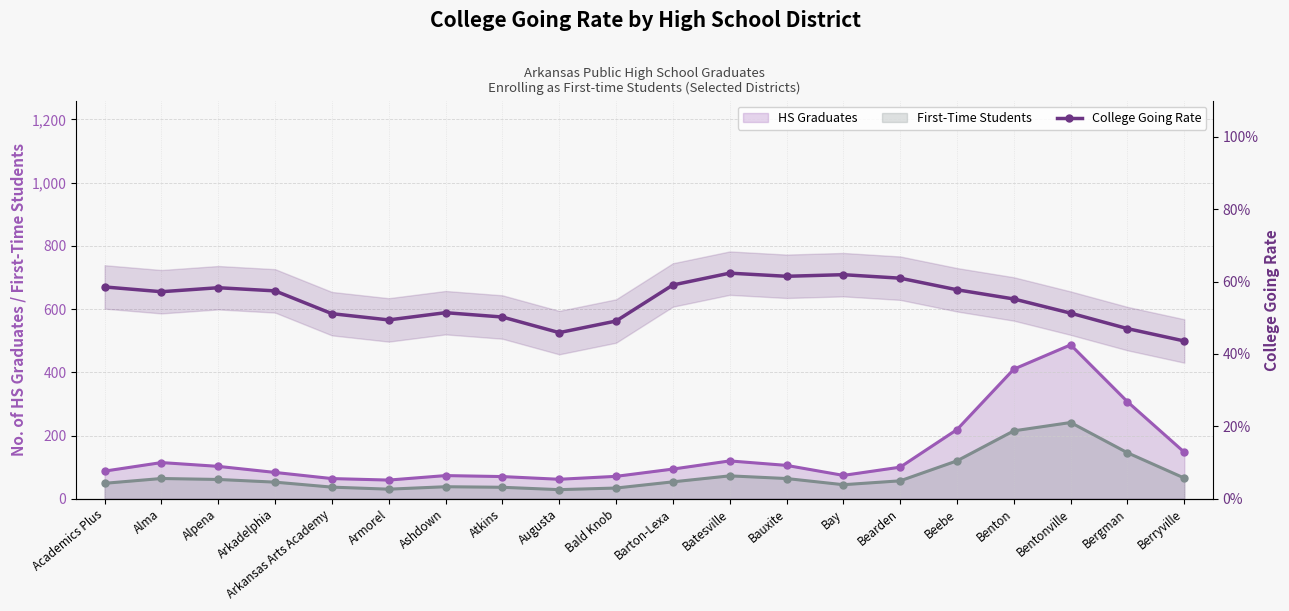

What is the difference between the second highest and minimum values?

0.2